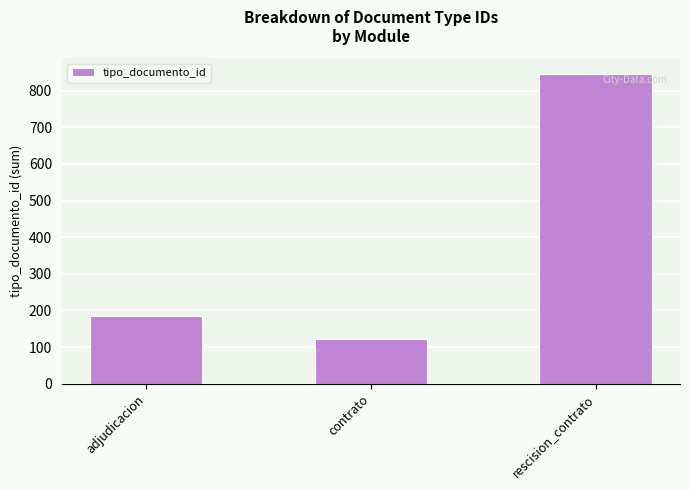

Rank the categories by value from lowest to highest.

contrato, adjudicacion, rescision_contrato